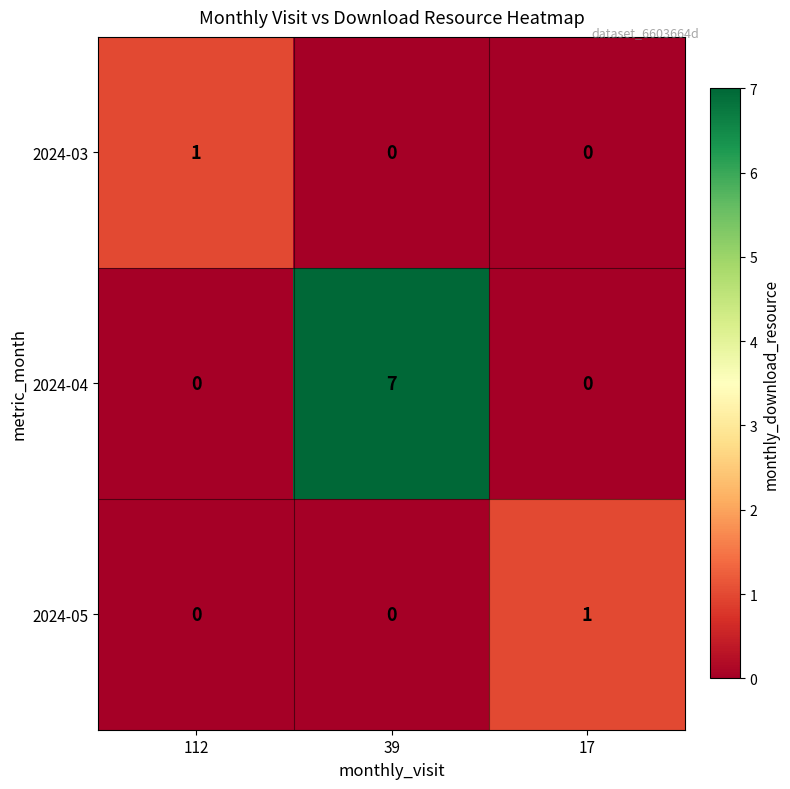

Is it true that 2024-04 equals -3 at 17?

False